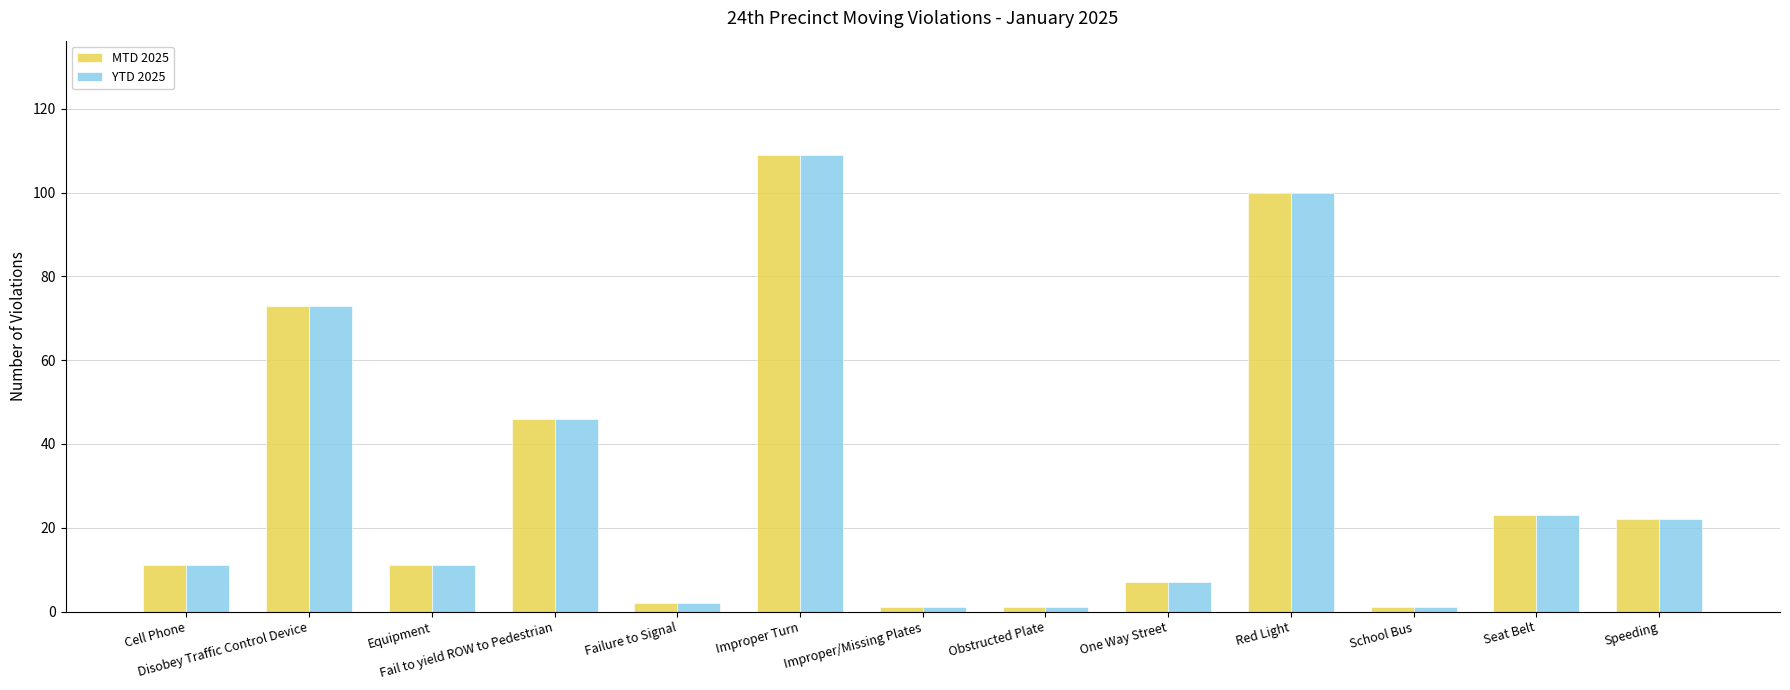

Is the value of MTD 2025 at Obstructed Plate greater than the value of YTD 2025 at Cell Phone?

No